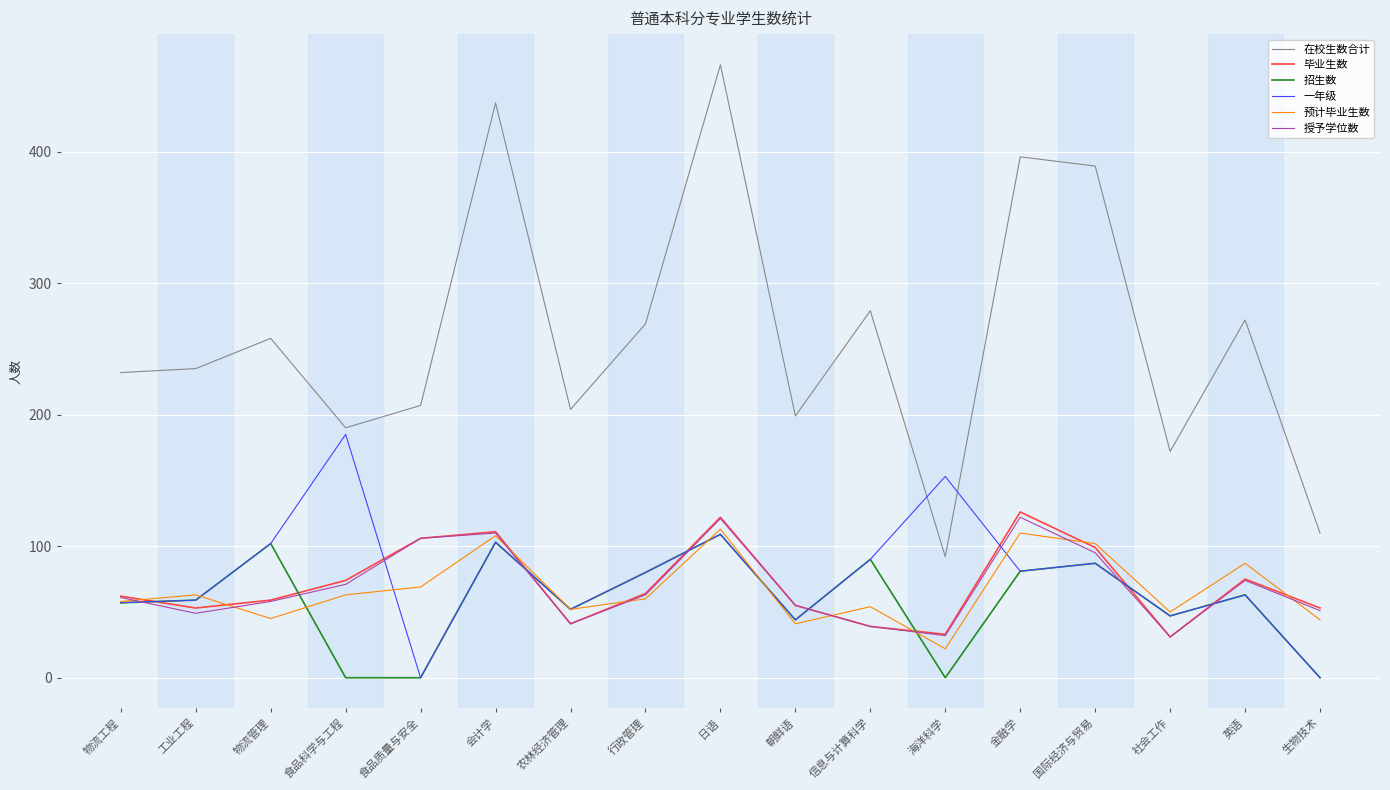

Is the value of 在校生数合计 at 工业工程 greater than the value of 授予学位数 at 日语?

Yes